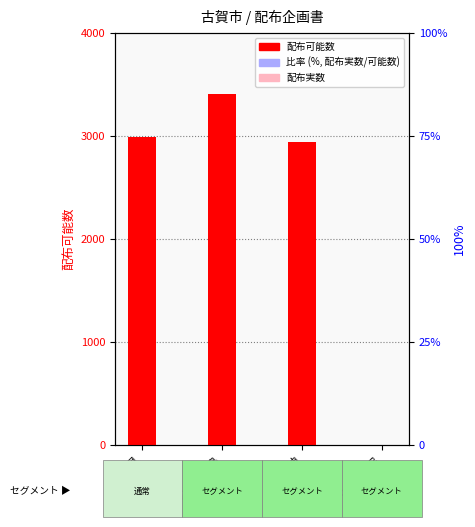

Reading left to right, transcribe all the data shown in this chart.

配布可能数: 2990	3410	2940	0
配布実数: 0	0	0	0
比率 (%): 0	0	0	0